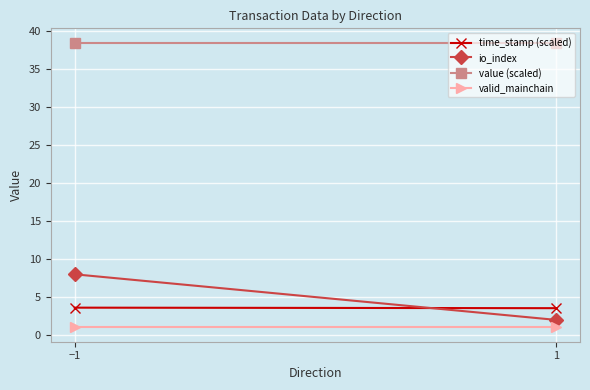

At which category does the chart reach its minimum across all series?

−1